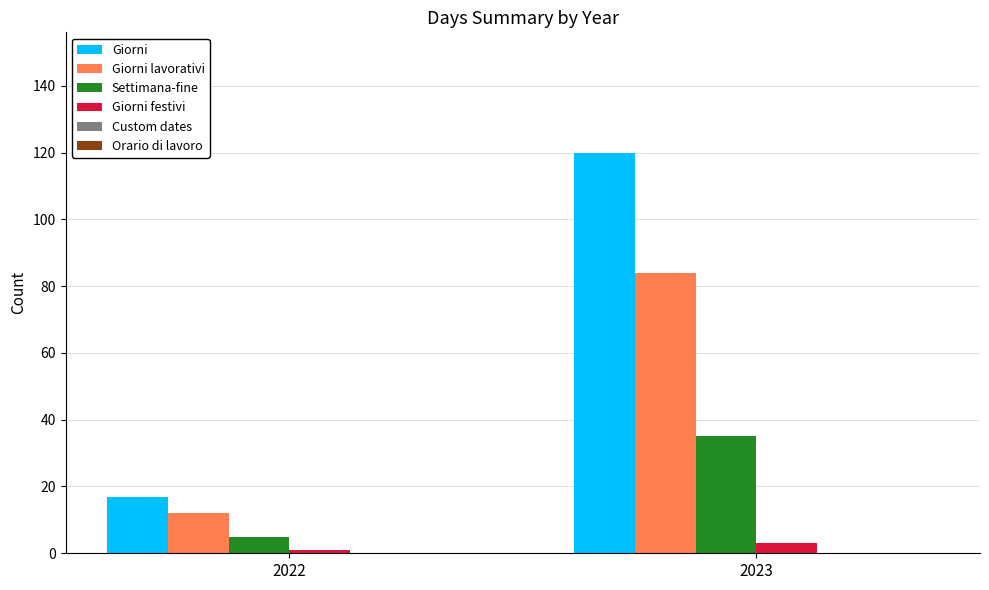

How many categories are shown in the chart?

2